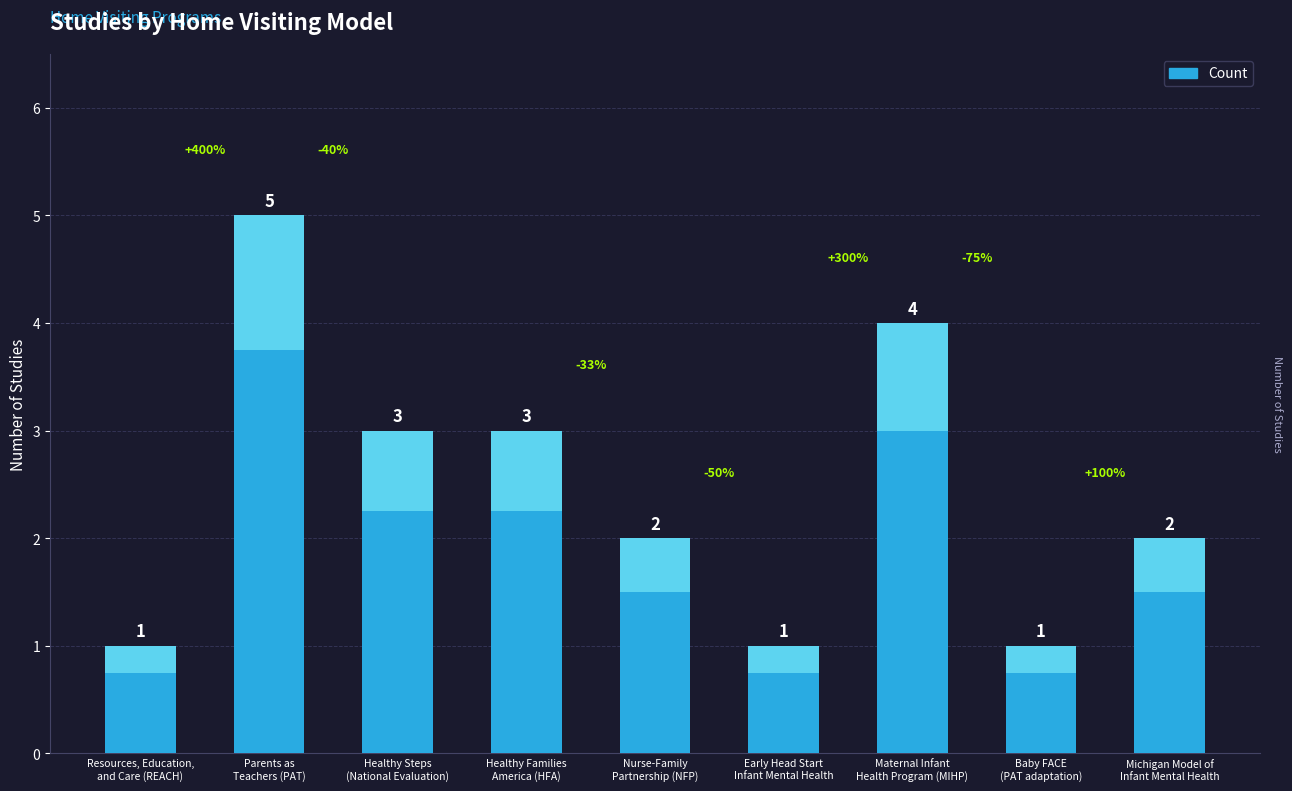

What is the label of the 4th bar from the right?

Early Head Start
Infant Mental Health